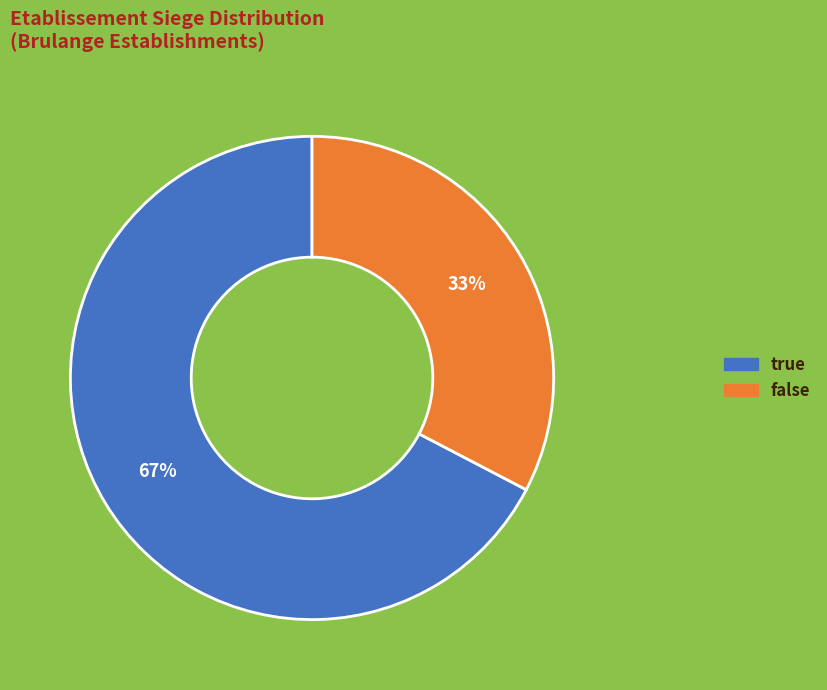

The false slice represents 48% of the pie. True or false?

False